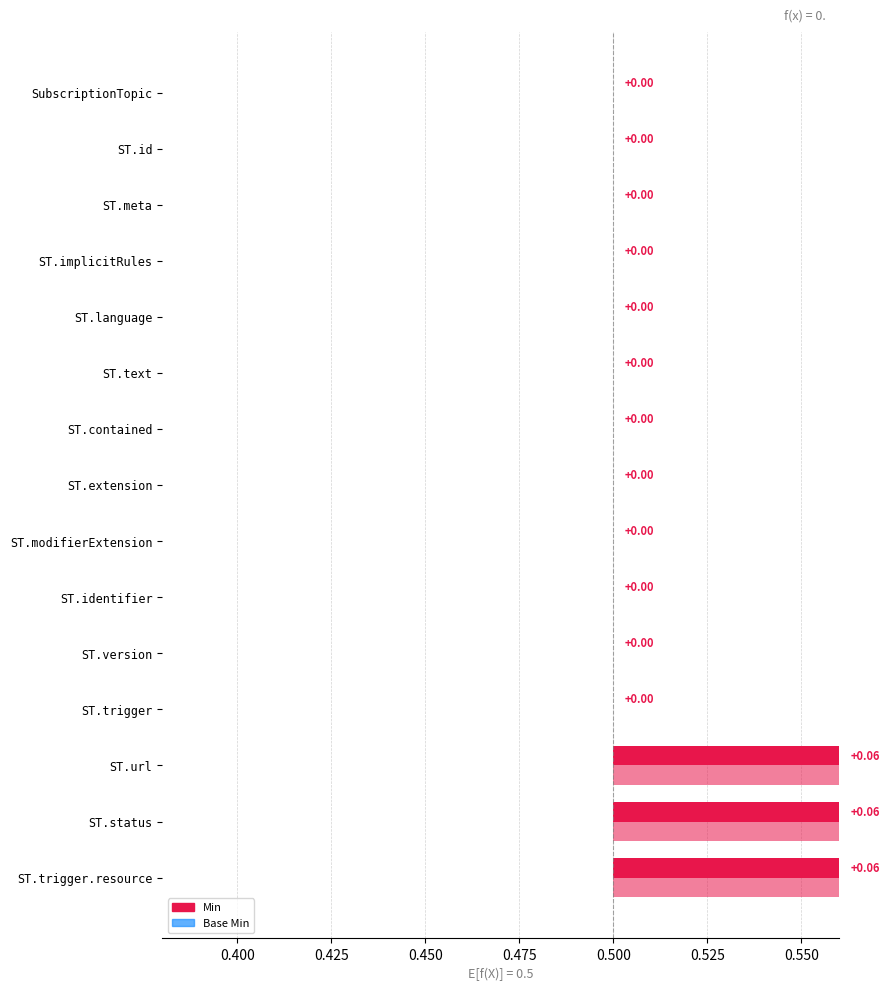

Rank the series at SubscriptionTopic.identifier from highest to lowest value.

Min, Base Min